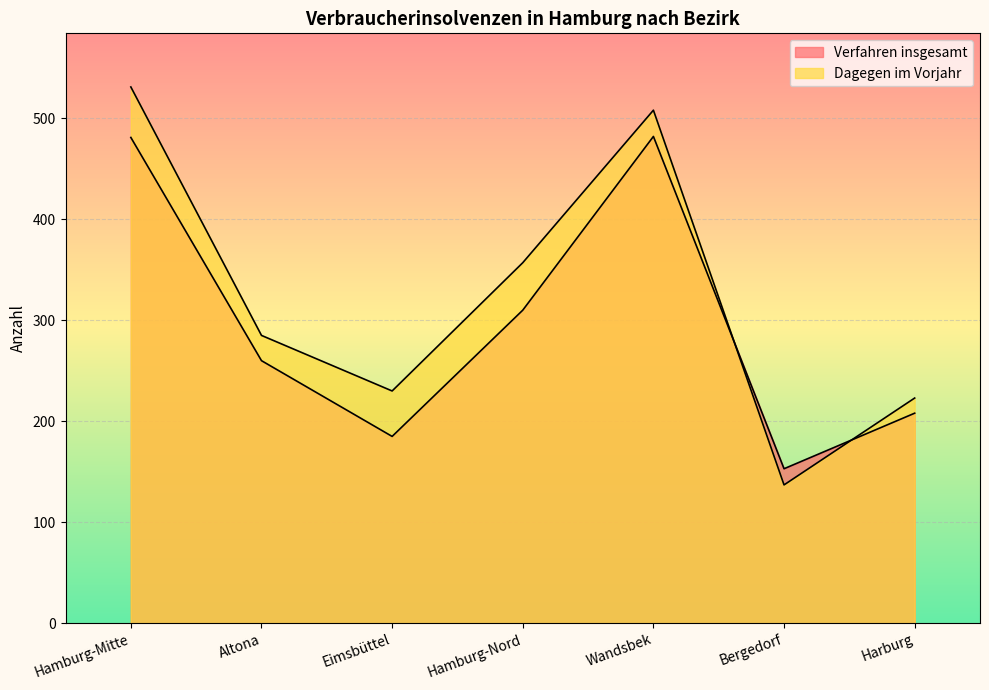

Rank the series by their maximum value, from lowest to highest.

Verfahren insgesamt, Dagegen im Vorjahr